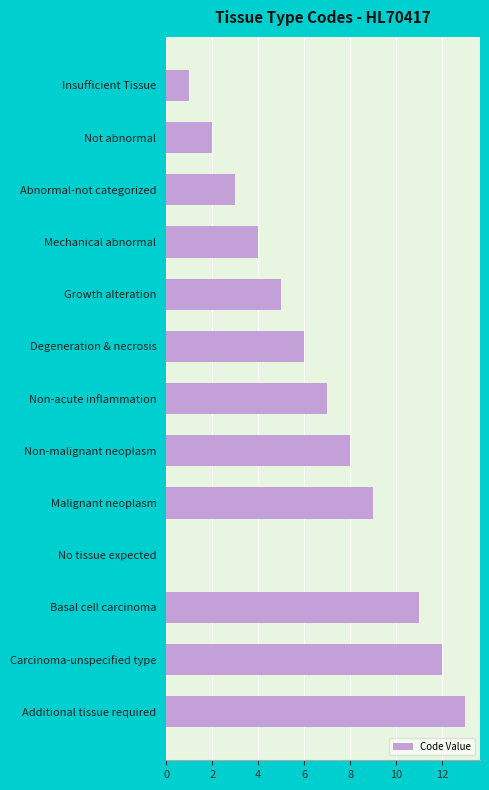

The value at Basal cell carcinoma is 11. True or false?

True